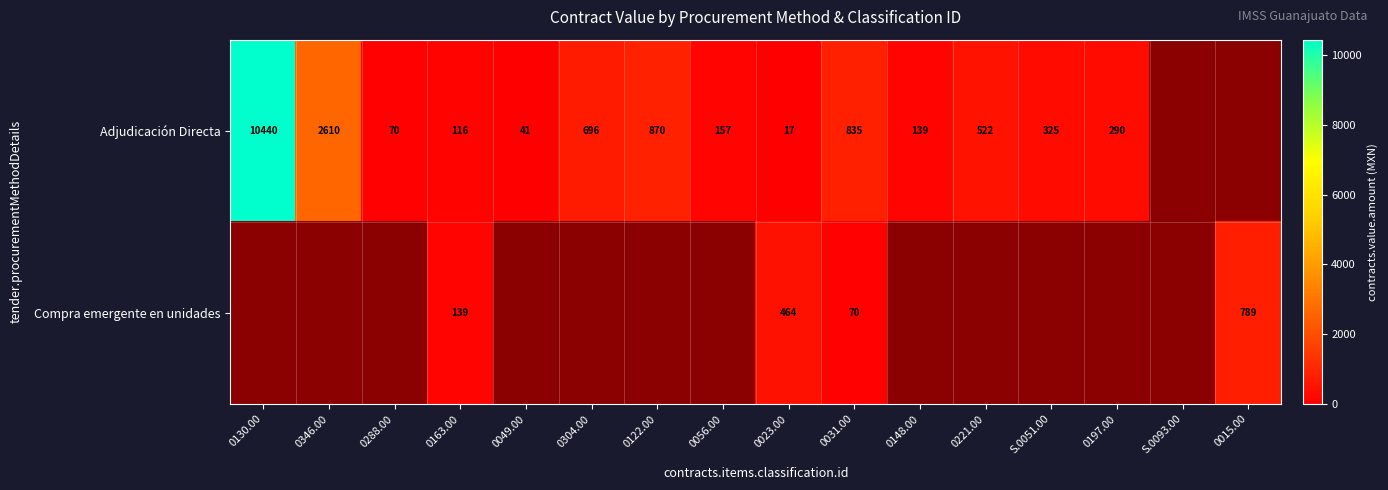

The value of Adjudicación Directa at S.0051.00 is 153. True or false?

False